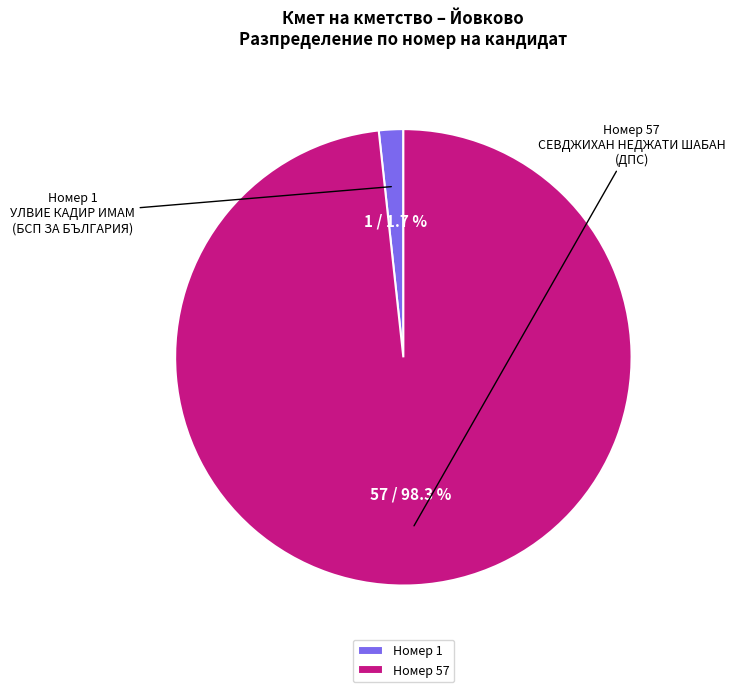

Between 1 and 57, which is larger?

57